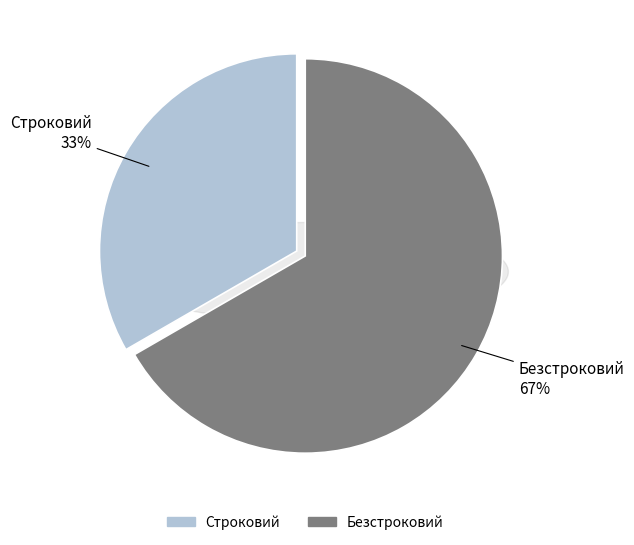

Which category has the biggest portion of the pie?

Безстроковий